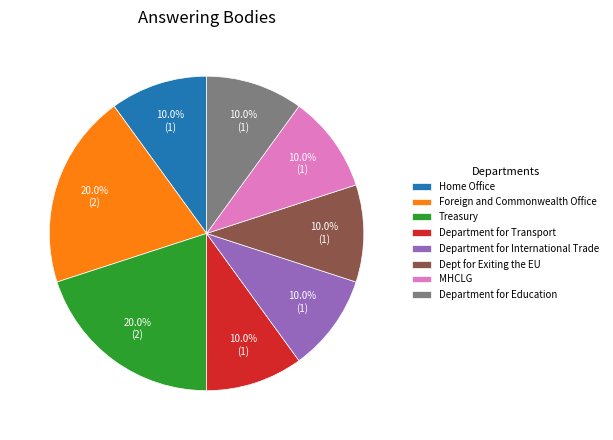

Count the number of slices in the pie.

8